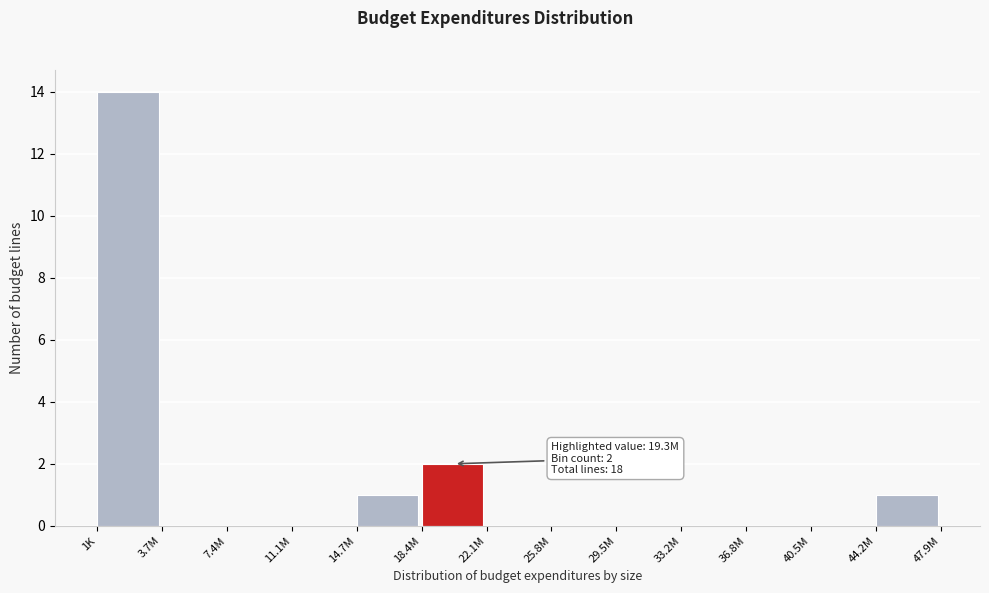

Reading left to right, list all the values displayed in this chart.

1K=14	3.7M=0	7.4M=0	11.1M=0	14.7M=1	18.4M=2	22.1M=0	25.8M=0	29.5M=0	33.2M=0	36.8M=0	40.5M=0	44.2M=1